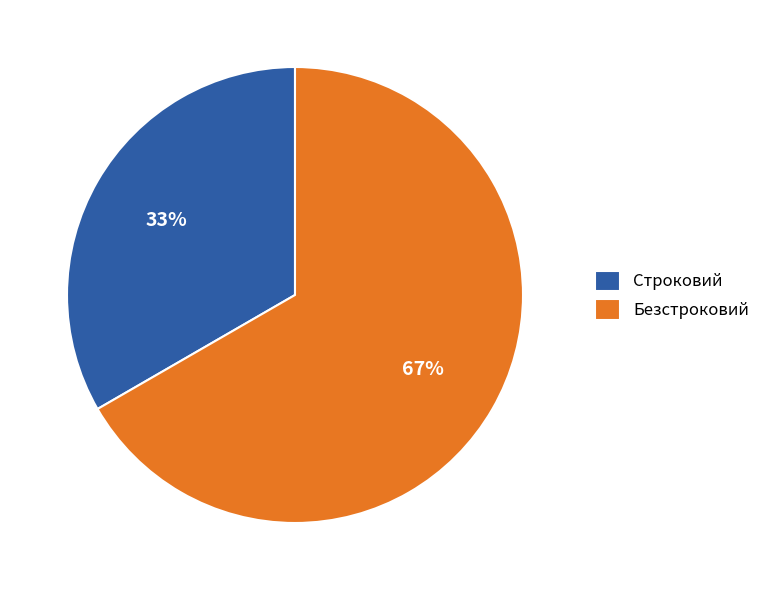

True or false: Безстроковий accounts for 67% of the total.

True